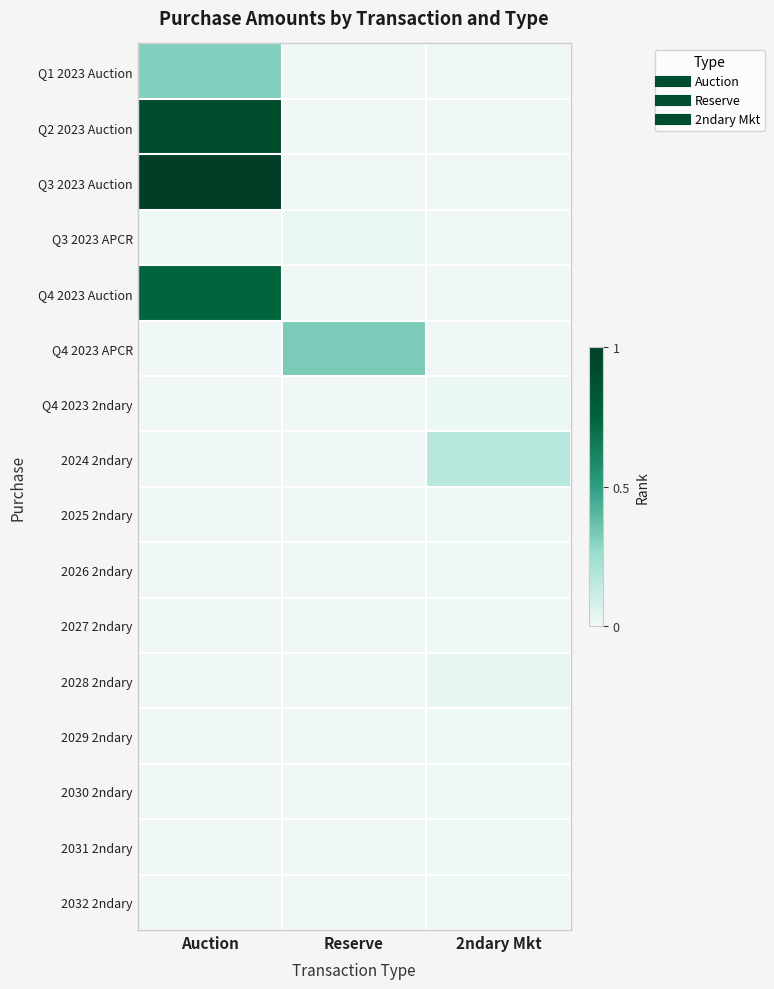

How many distinct data groups are displayed?

16